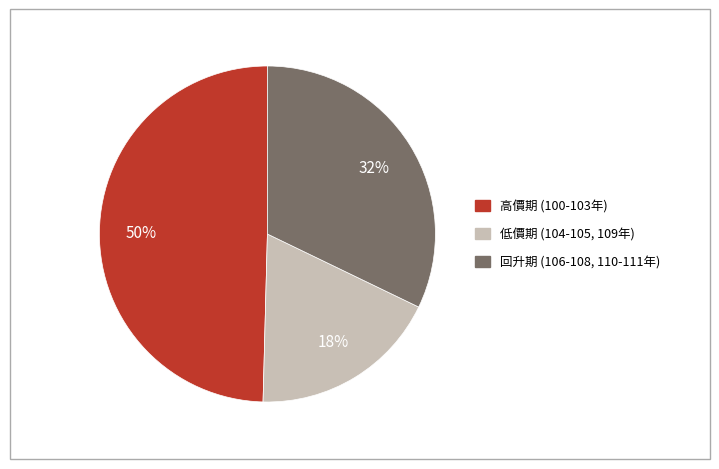

To the nearest percent, what is the average slice percentage?

33%